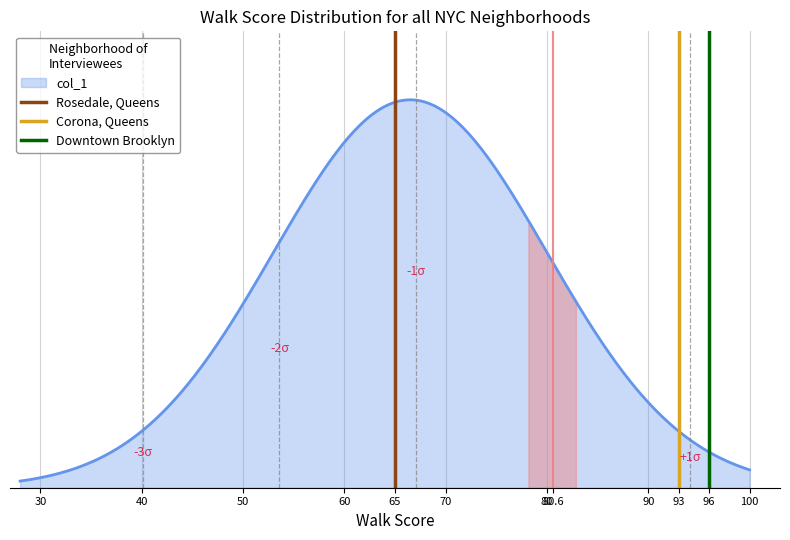

Which series has the largest range (max minus min)?

Rosedale, Queens